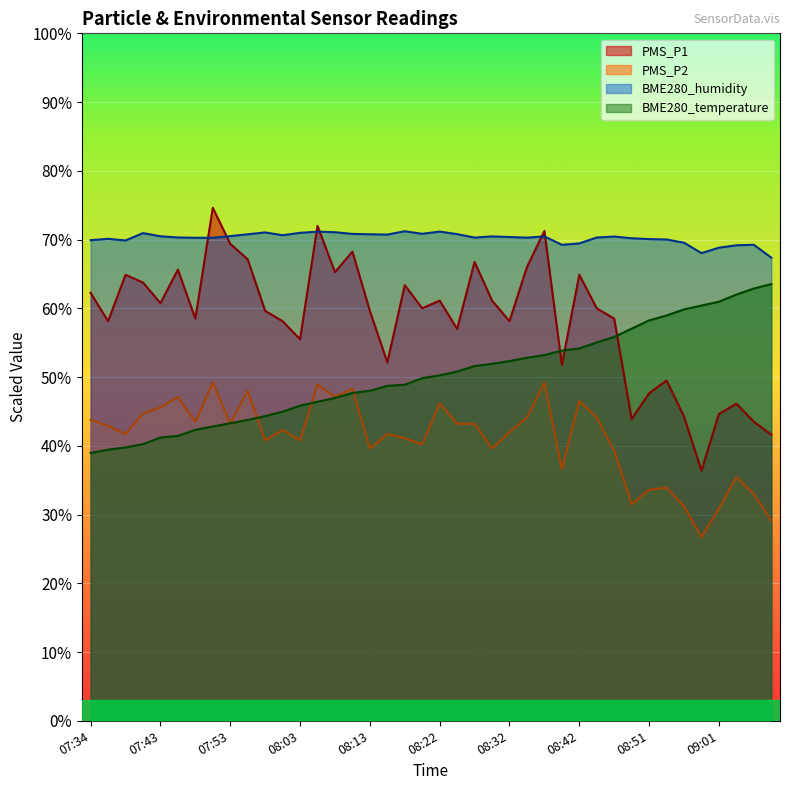

At 07:48, list the series in order from largest to smallest.

BME280_humidity, PMS_P1, PMS_P2, BME280_temperature